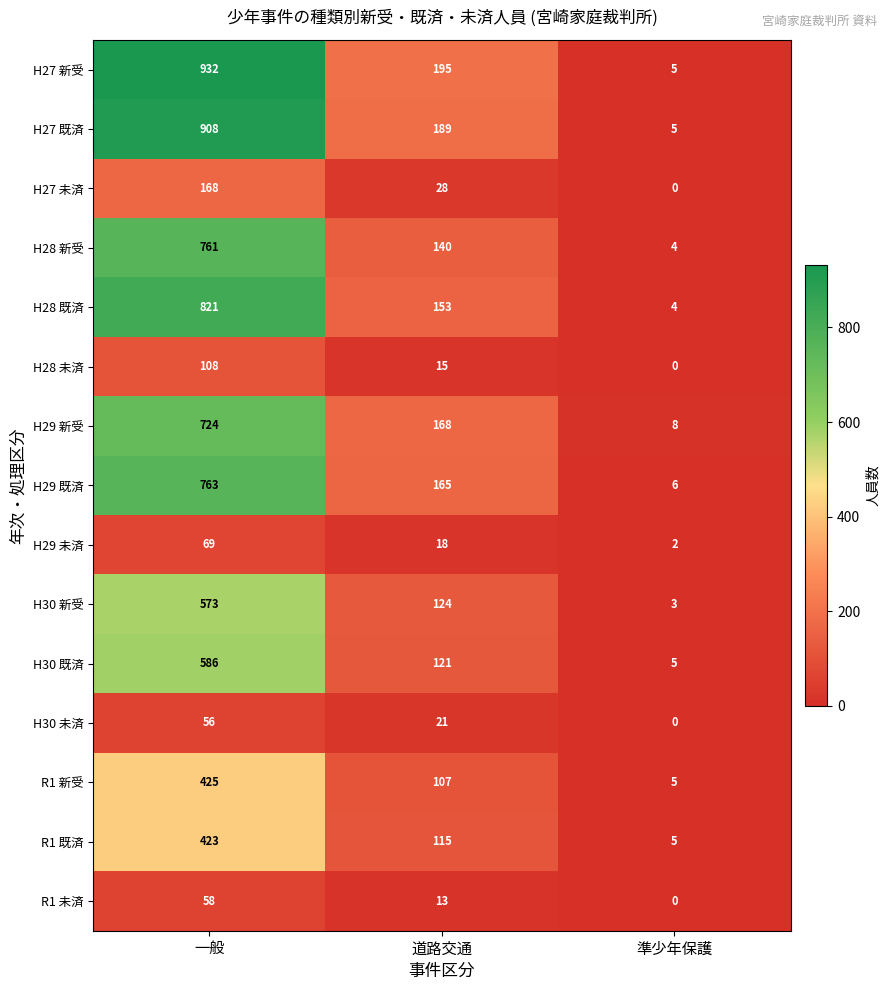

Which label corresponds to the smallest value in the chart?

準少年保護